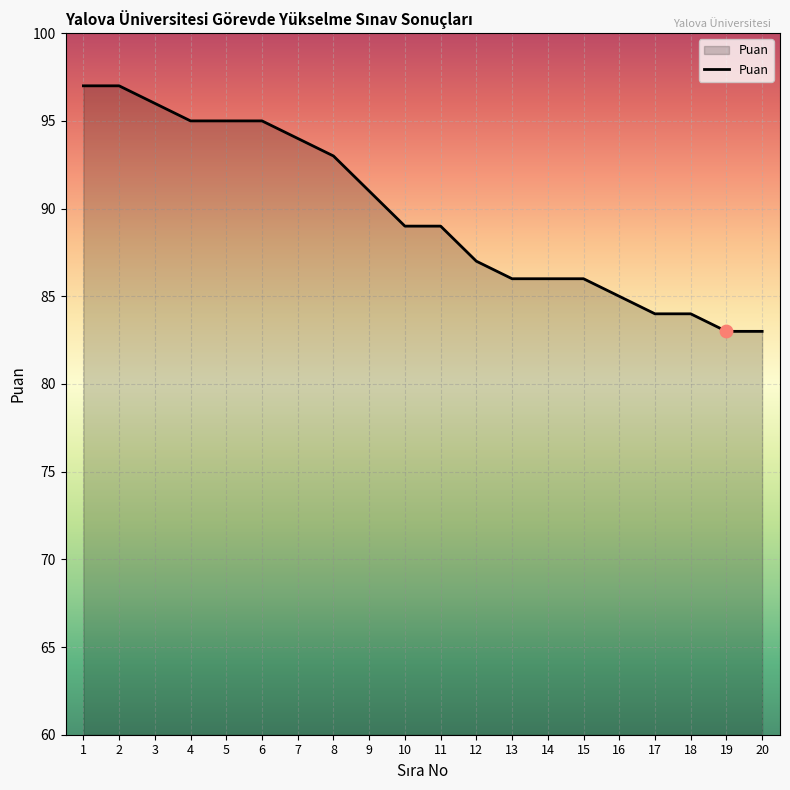

What is the ratio of the value at 11 to the value at 14?

1.0